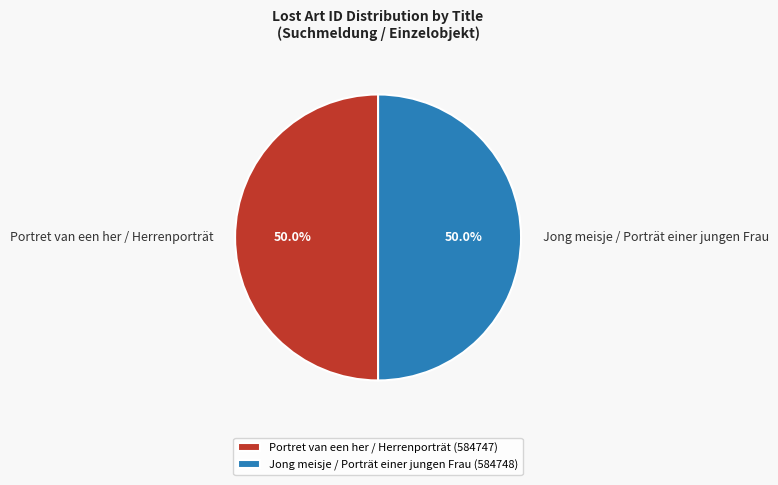

To the nearest percent, what is the combined percentage of Jong meisje / Porträt einer jungen Frau and Portret van een her / Herrenporträt?

100%